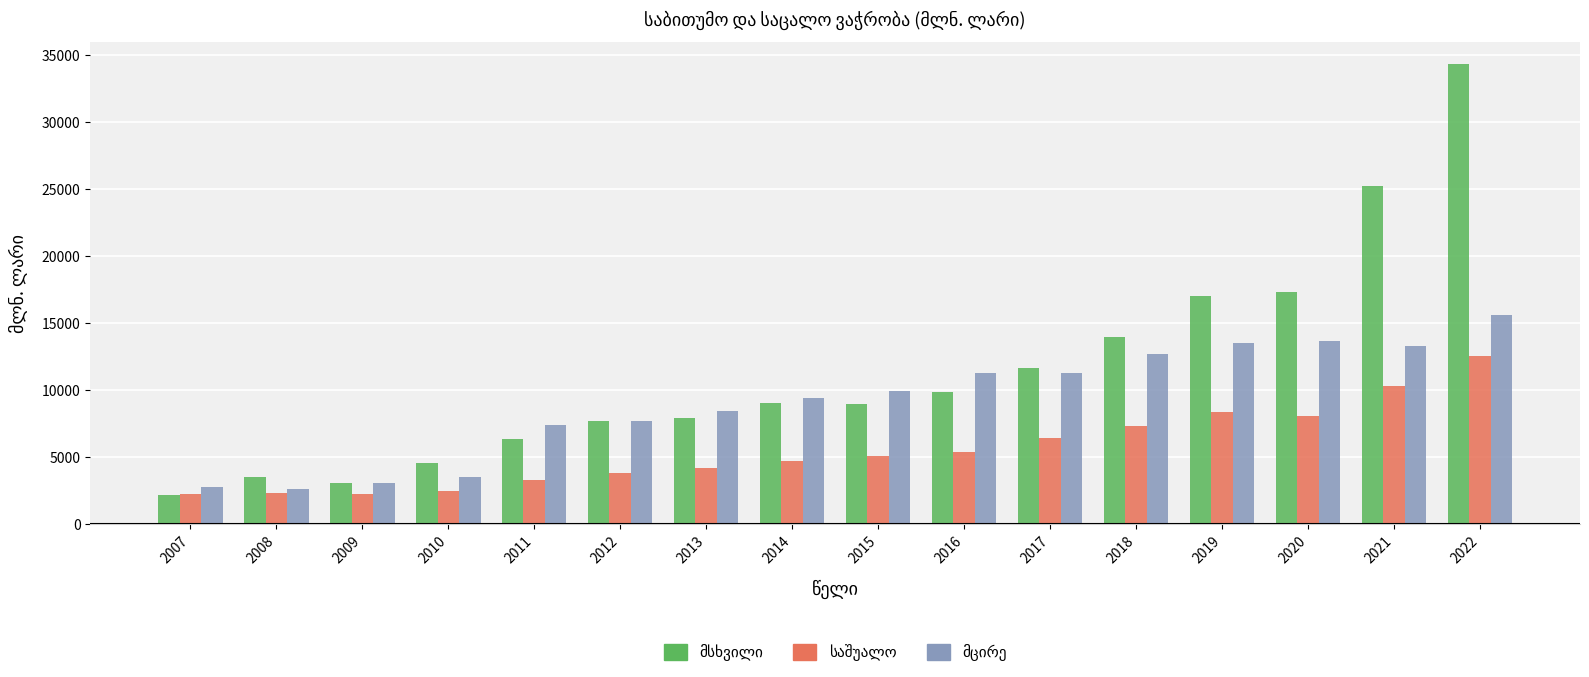

What is the total value across all series at 2008?

8477.3